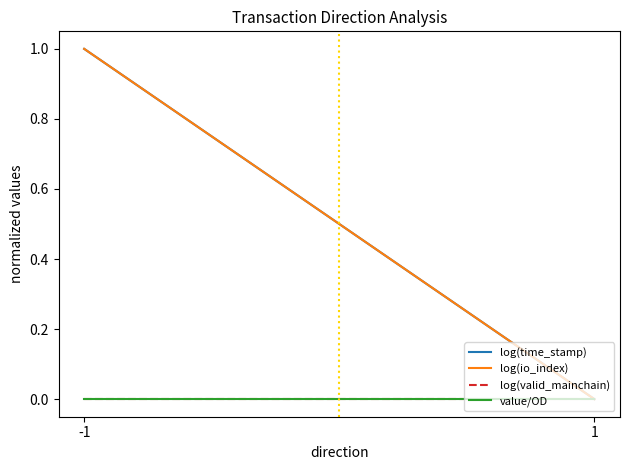

Rank the categories by log(io_index) value from lowest to highest.

1, -1